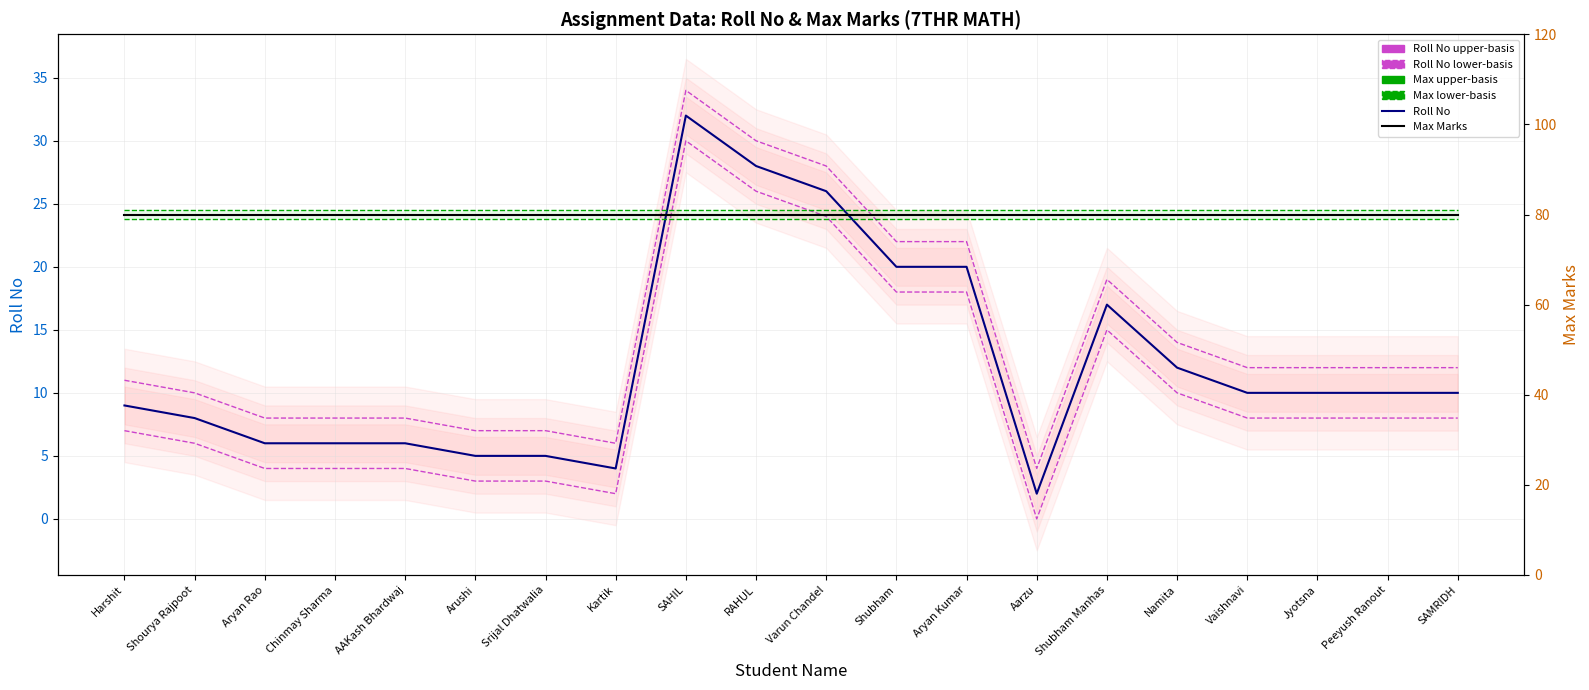

Where is the first local maximum for Roll No?

SAHIL